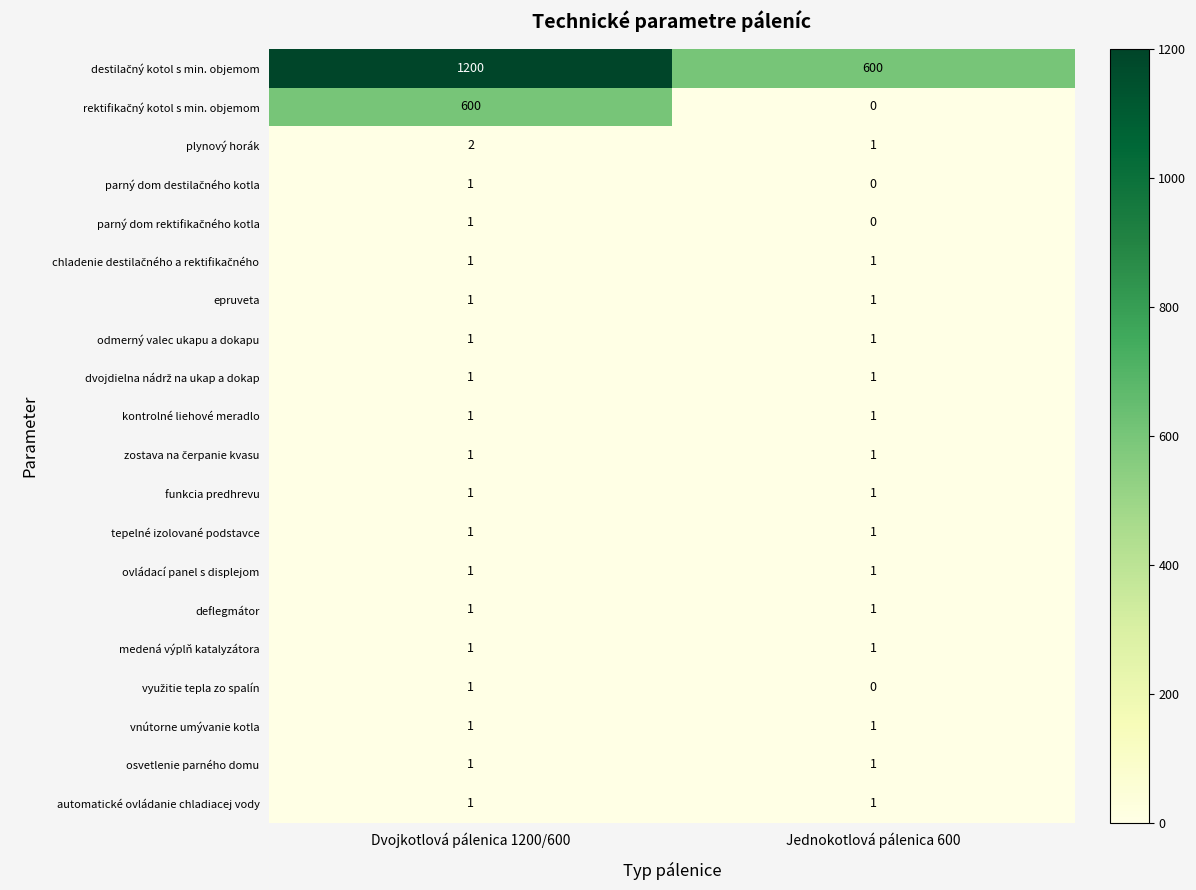

What is the total value across all series at Dvojkotlová pálenica 1200/600?

1819